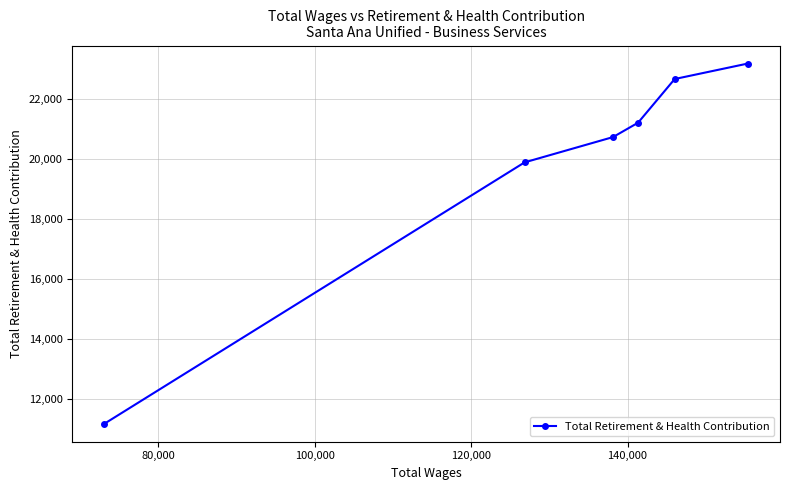

What is the difference between the maximum and minimum values?

11982